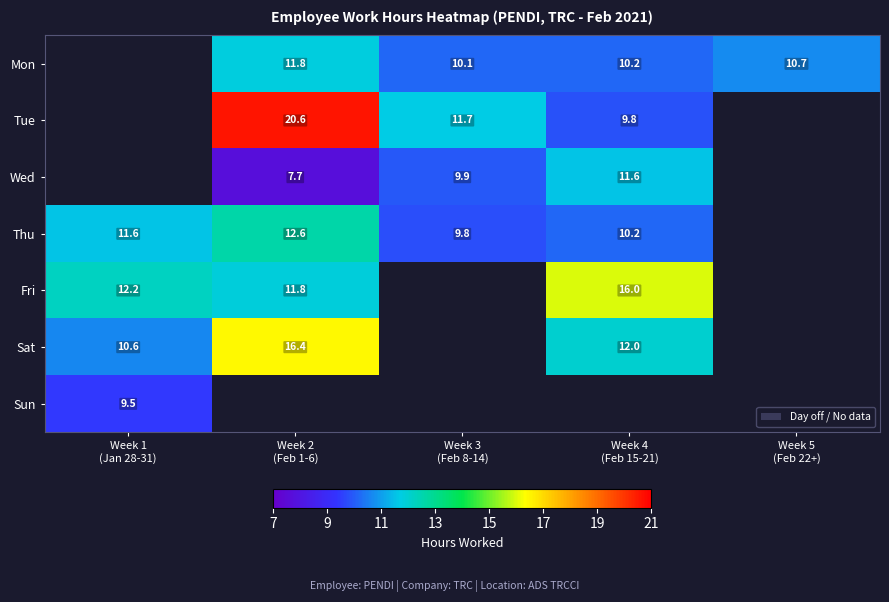

Is it true that Tue equals 32.9 at Week 2 (Feb 1-6)?

False